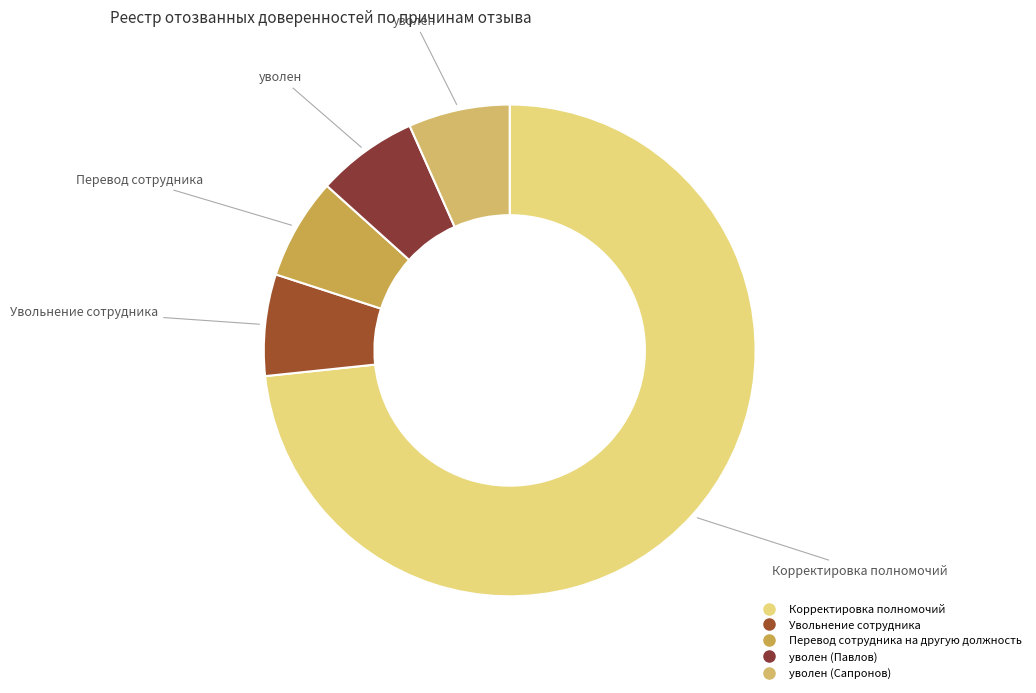

What portion of the pie excludes уволен (Сапронов)?

93.3%